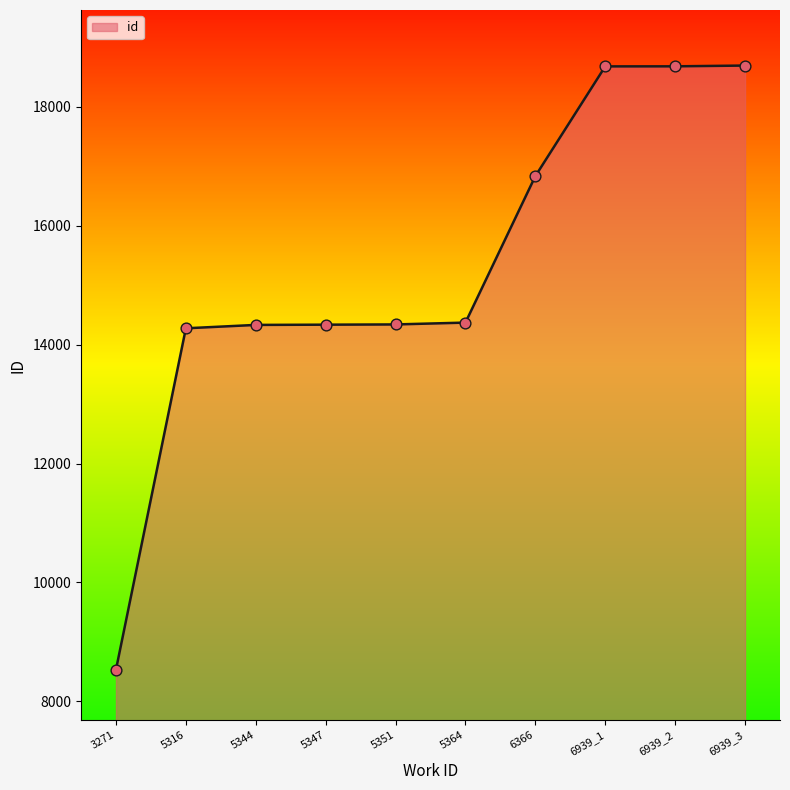

What is the ratio of the value at 6366 to the value at 6939_2?

0.9